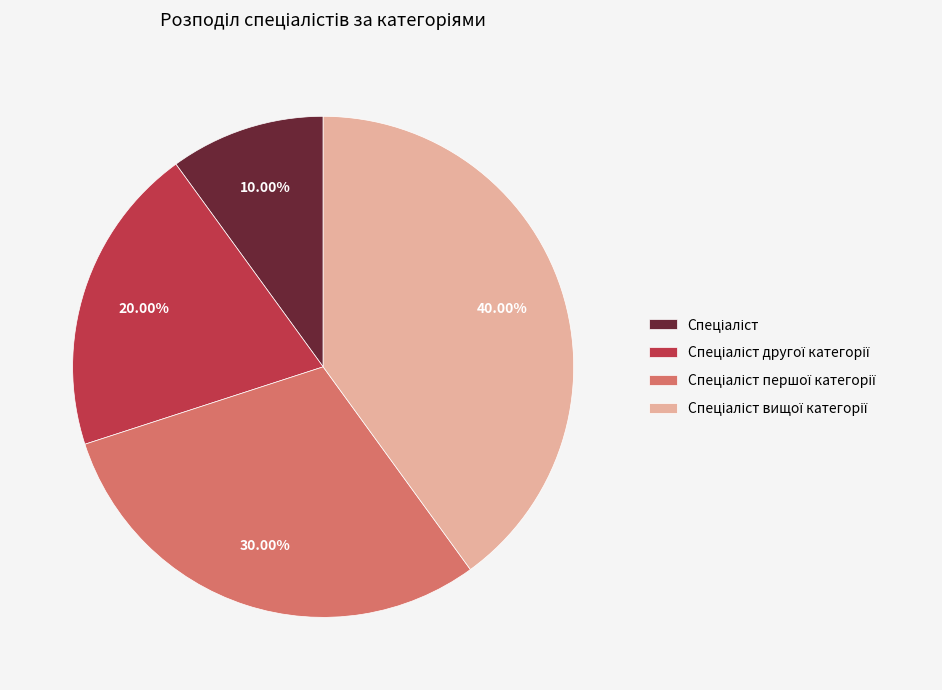

Is there any slice that represents more than half of the pie?

No